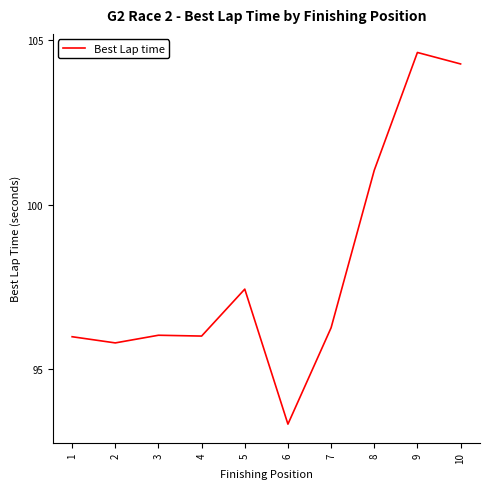

Is it true that the value at 10 is 104.3?

True